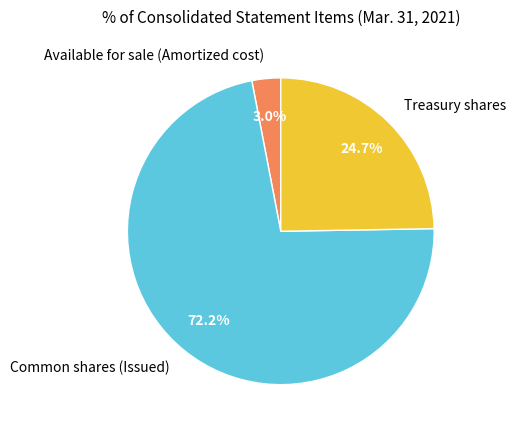

What percentage is the Common shares (Issued) slice, to the nearest percent?

72%